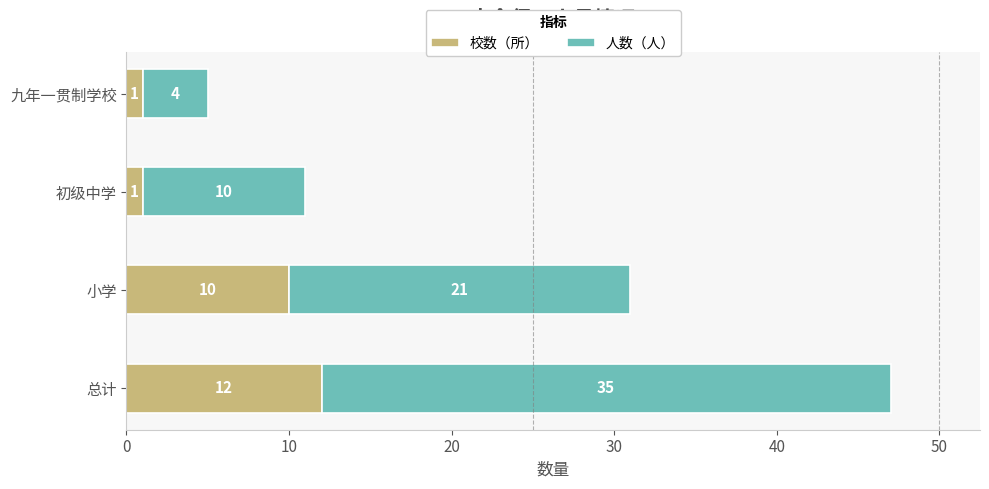

At which category is the sum across all series the highest?

总计